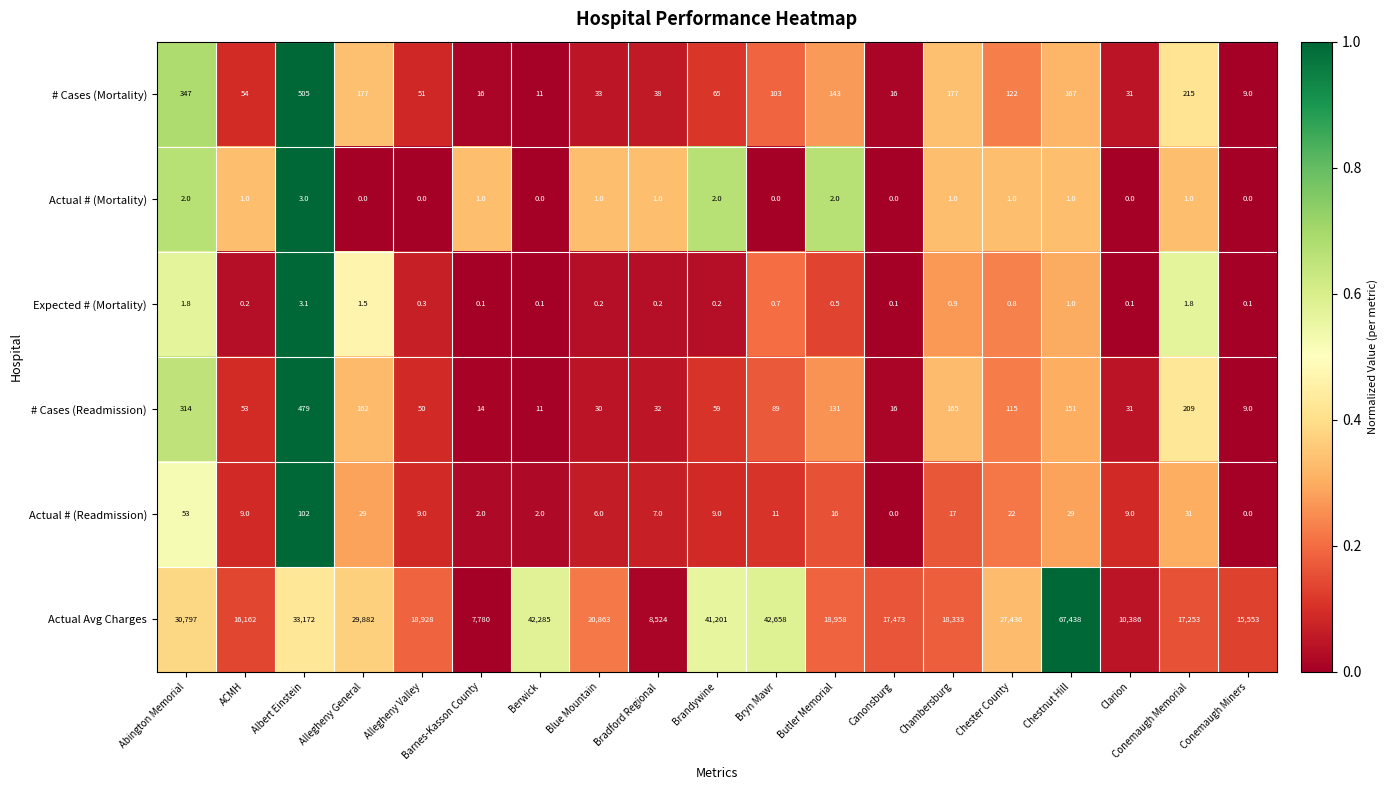

What is the maximum value shown in the chart?

67438.0